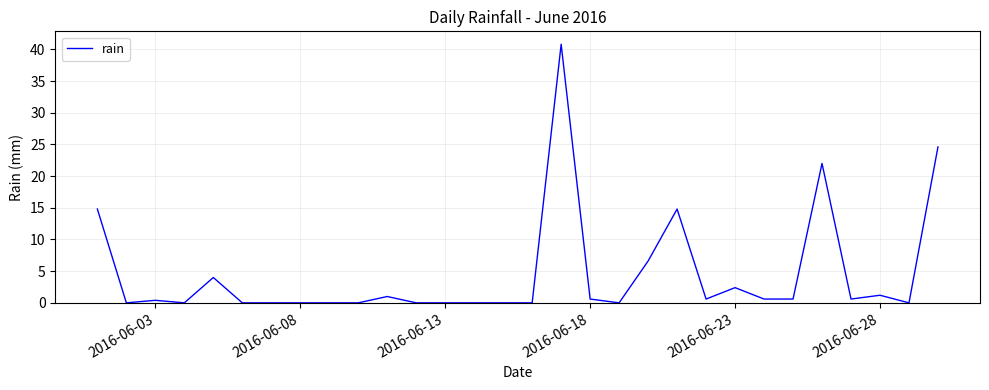

What is the greatest value displayed?

40.8